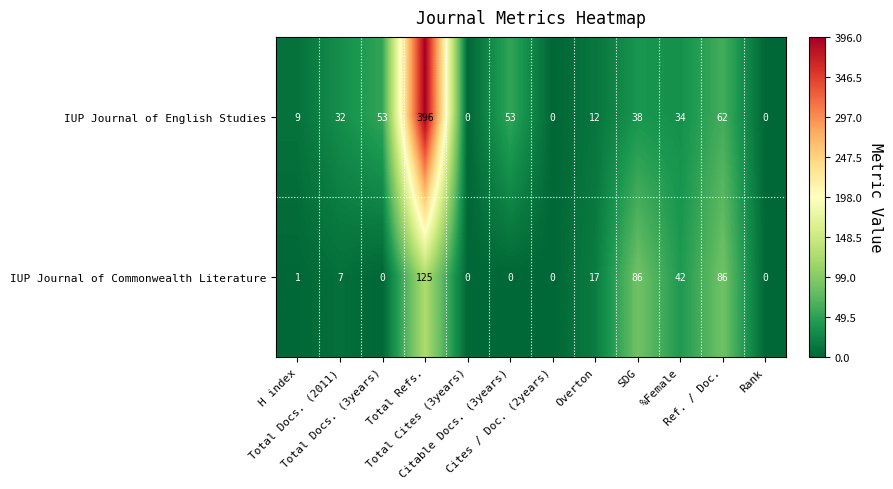

What is the difference between the maximum and minimum values in the IUP Journal of English Studies series?

396